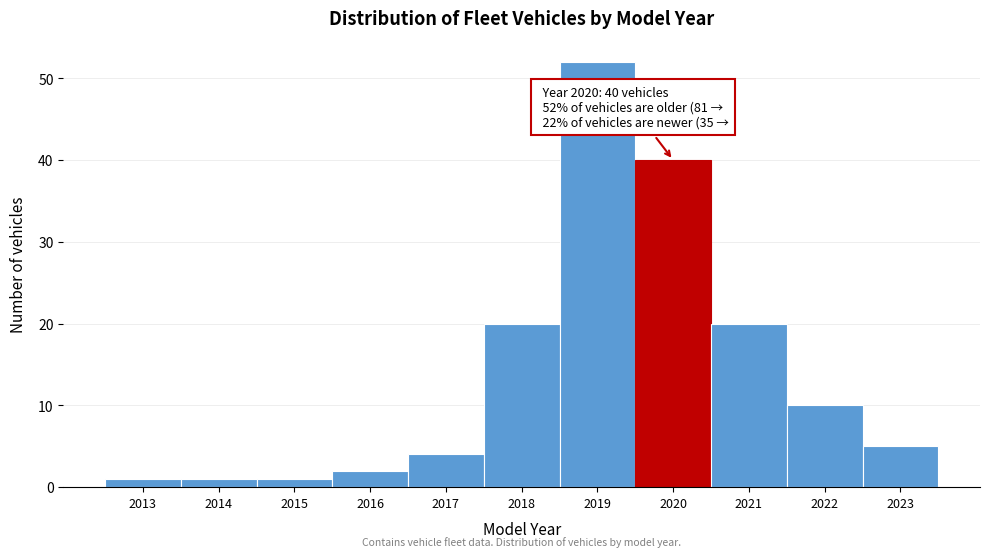

Which range on the x-axis has the tallest bar?

2018.5 to 2019.5